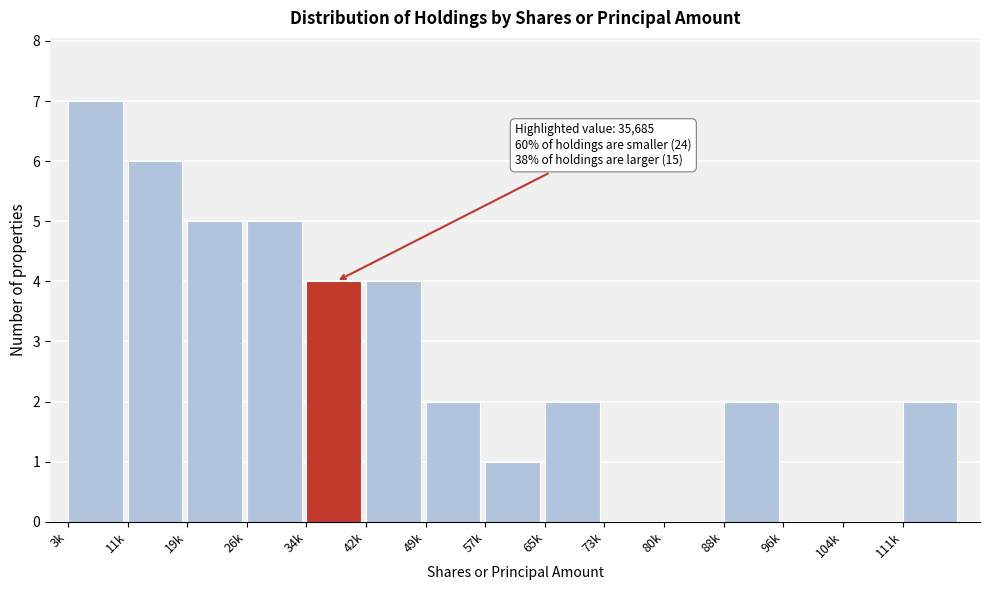

Reading left to right, list all the values displayed in this chart.

3k=7	11k=6	19k=5	26k=5	34k=4	42k=4	49k=2	57k=1	65k=2	73k=0	80k=0	88k=2	96k=0	104k=0	111k=2